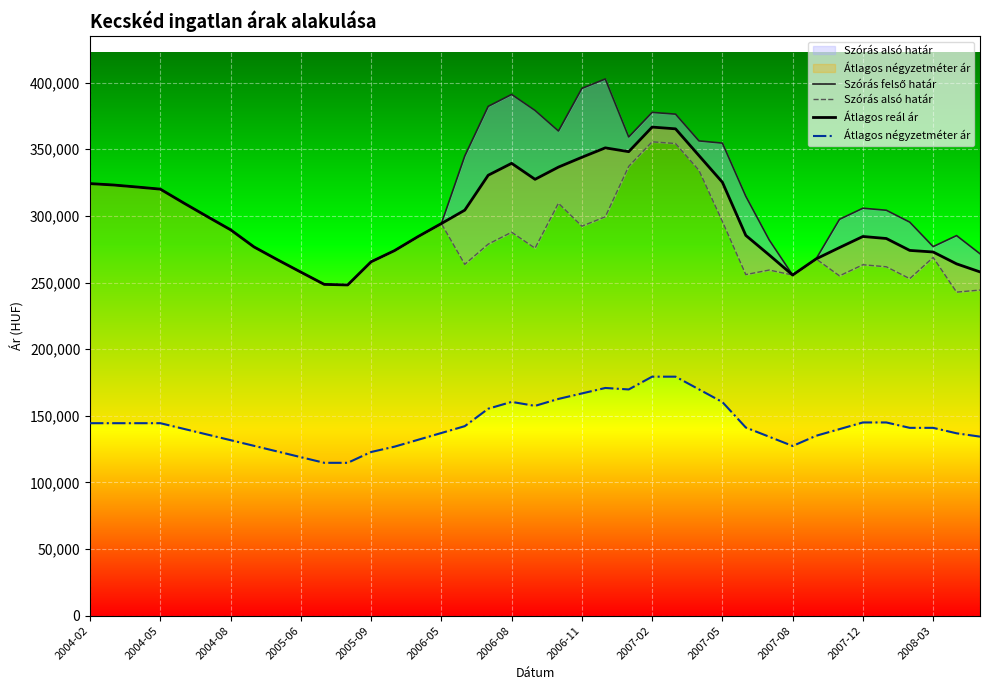

Which series has the largest range (max minus min)?

Szórás felső határ